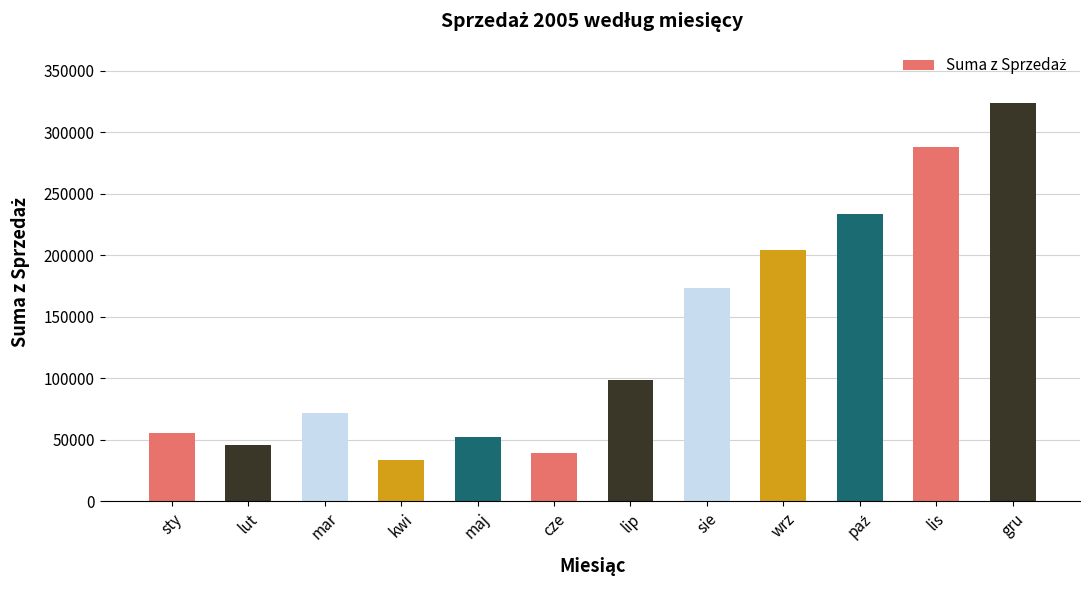

Between gru and sie, which is larger?

gru